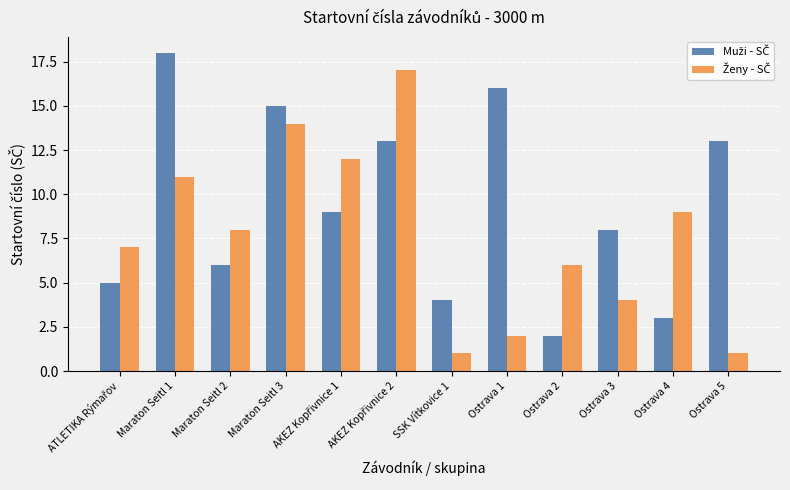

How many bars are there in each group?

2